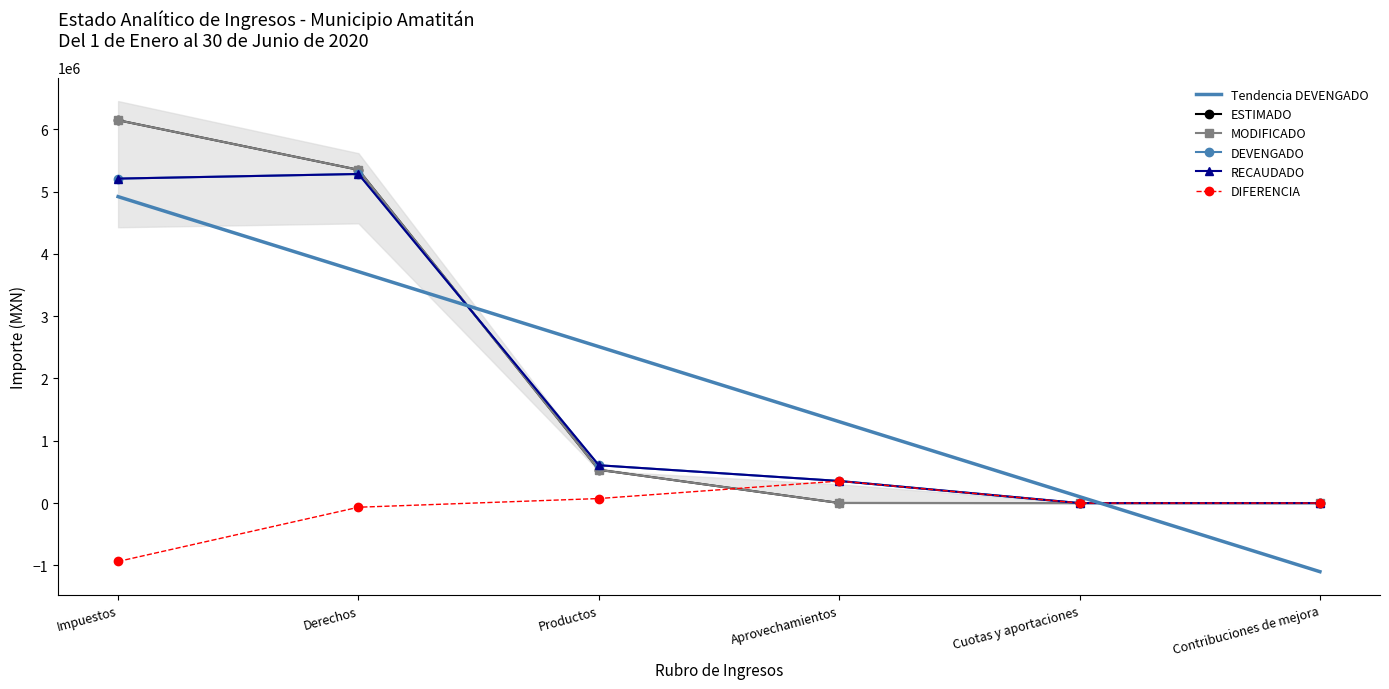

What position from the right is Productos?

4